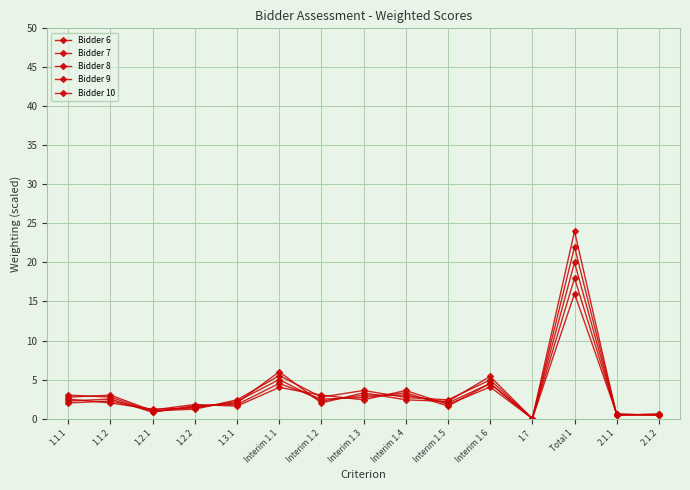

At which label is Bidder 9 closest to 8?

Interim 1.6